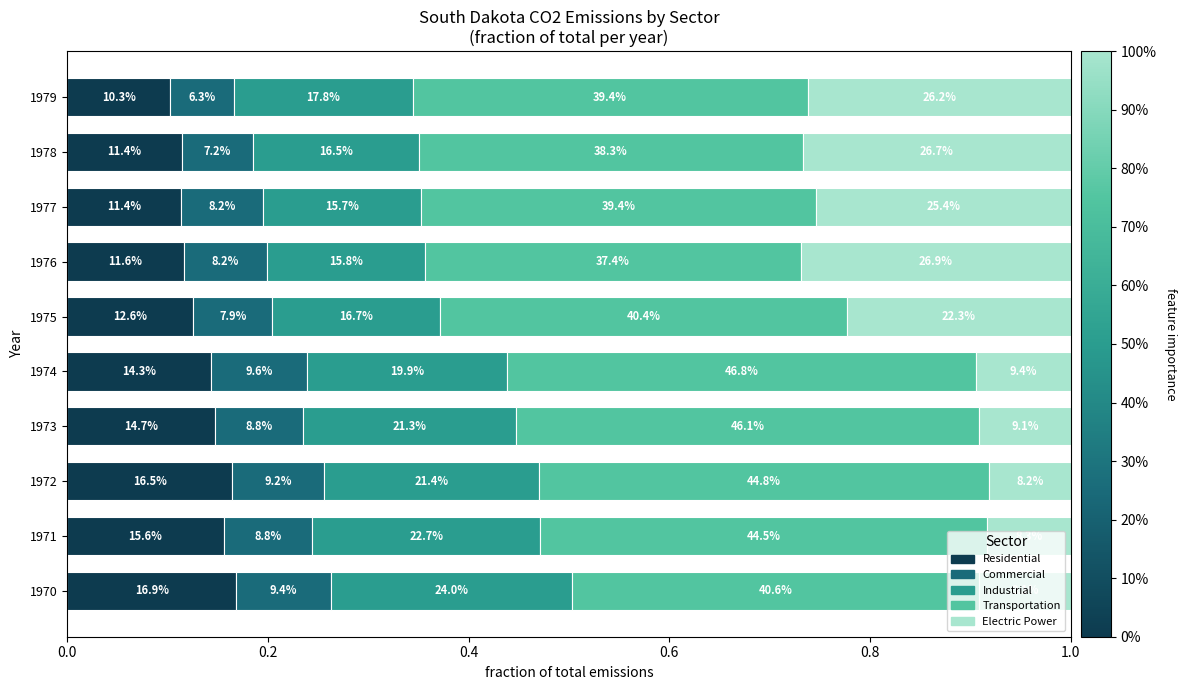

What is the difference between the maximum and minimum values in the Transportation series?

0.1